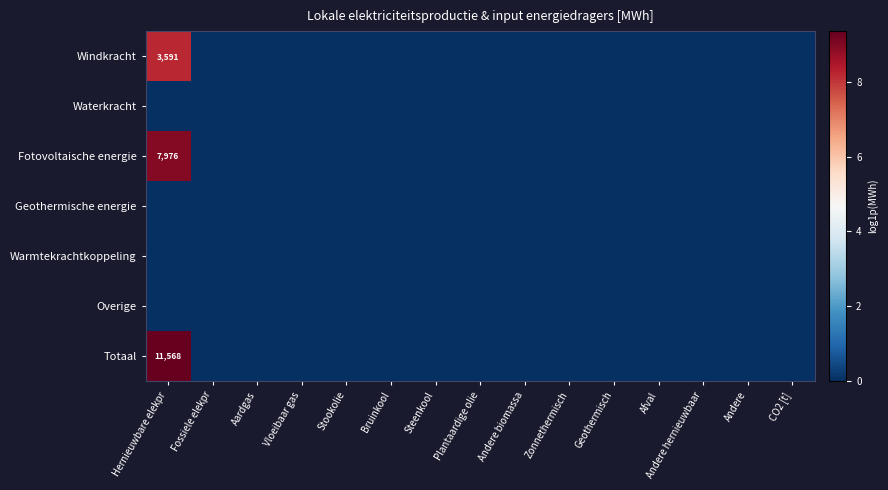

True or false: Fotovoltaische energie has a value of -4.6 at Vloeibaar gas.

False